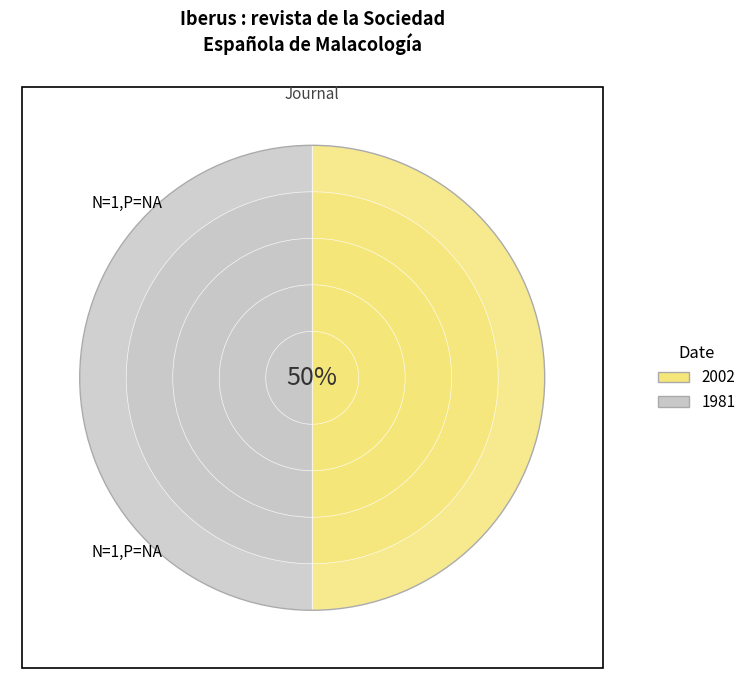

True or false: 2002 accounts for 50% of the total.

True